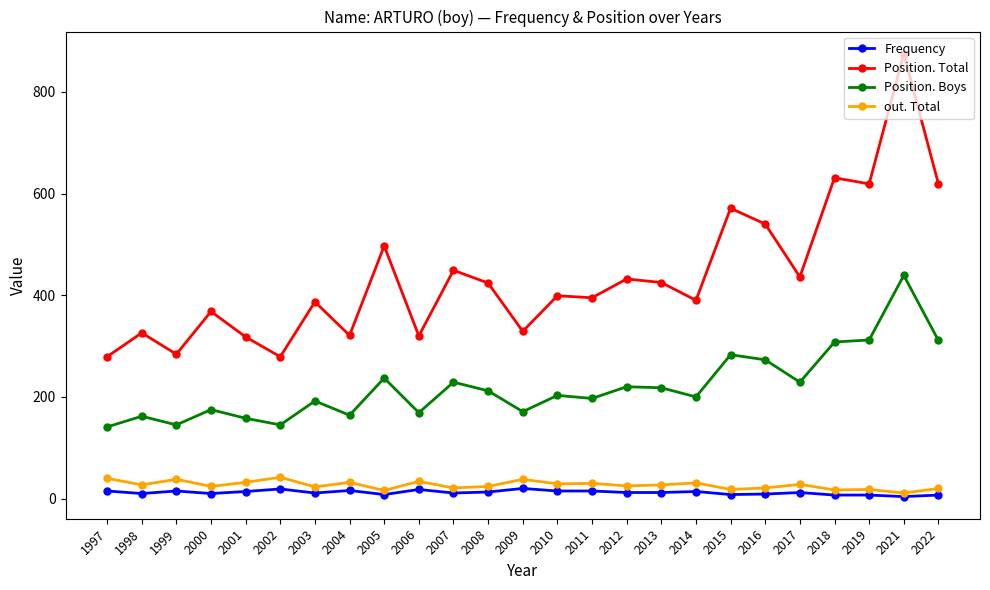

What is the greatest value displayed?

875